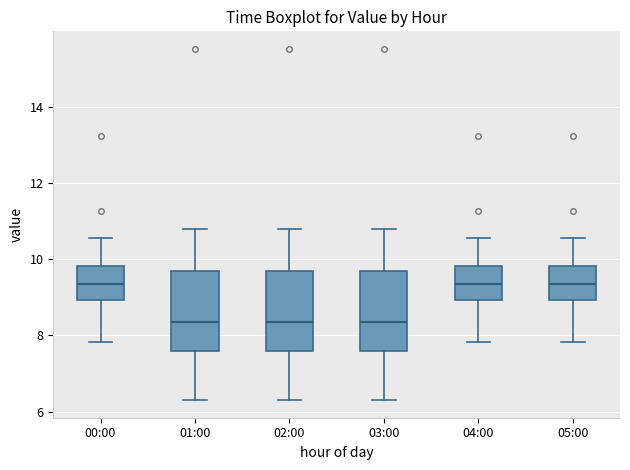

Reading left to right, transcribe this box plot: for each box, give where its median line is, the range the box spans, and where its two whiskers end, as read against the y-axis. The values are not printed on the chart, so give them approximately, as read against the axis.

00:00: median 9.4, box 9.0 to 9.8, whiskers 7.8 to 10.6
01:00: median 8.4, box 7.6 to 9.6, whiskers 6.4 to 10.8
02:00: median 8.4, box 7.6 to 9.6, whiskers 6.4 to 10.8
03:00: median 8.4, box 7.6 to 9.6, whiskers 6.4 to 10.8
04:00: median 9.4, box 9.0 to 9.8, whiskers 7.8 to 10.6
05:00: median 9.4, box 9.0 to 9.8, whiskers 7.8 to 10.6